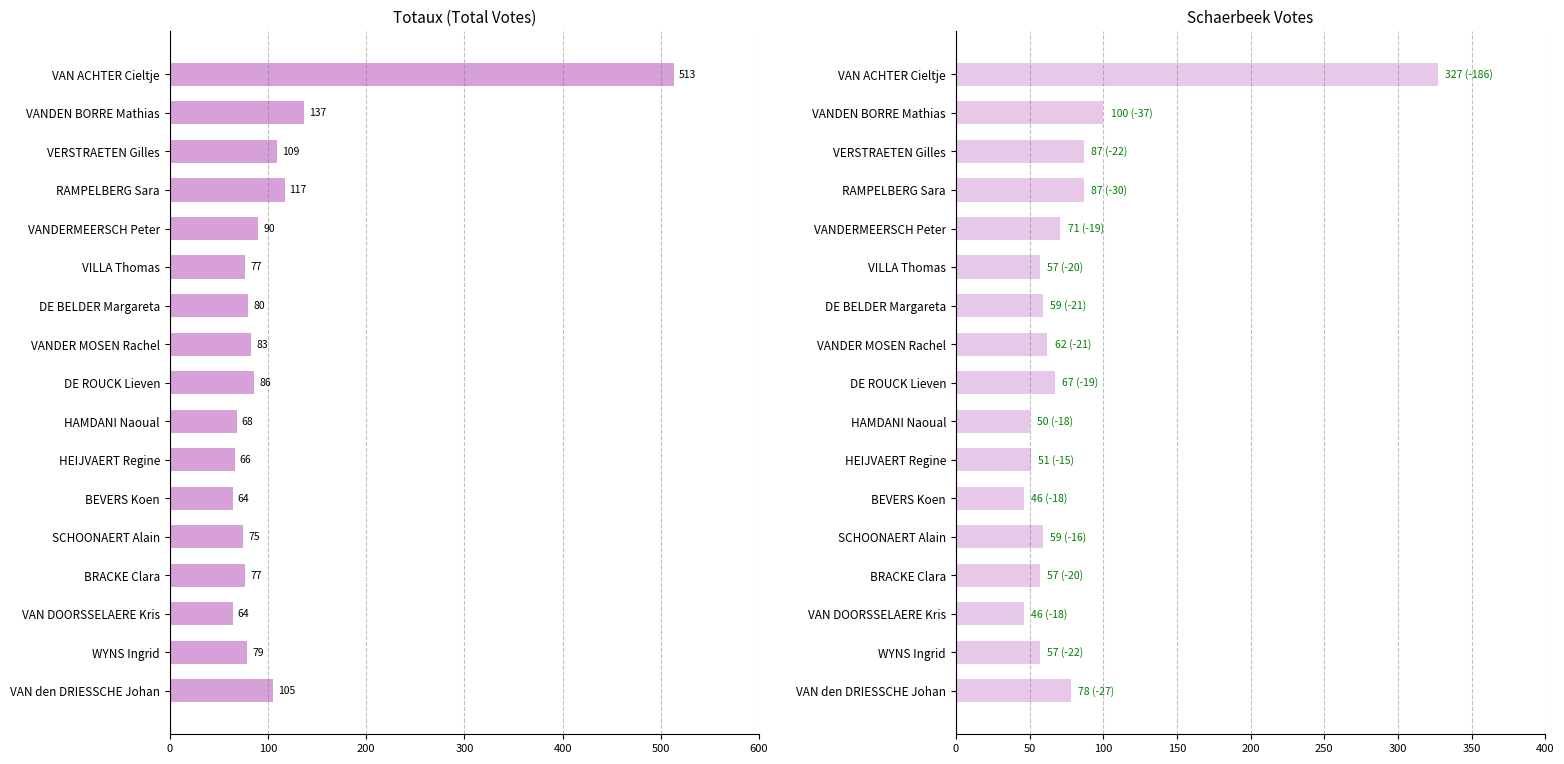

Reading left to right, what are all the values shown in this chart?

Totaux: 105	79	64	77	75	64	66	68	86	83	80	77	90	117	109	137	513
Schaerbeek: 78	57	46	57	59	46	51	50	67	62	59	57	71	87	87	100	327